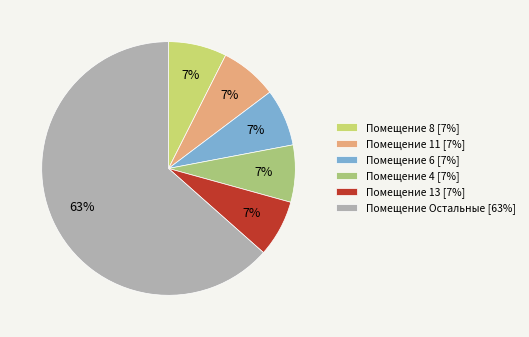

Count the number of slices in the pie.

6